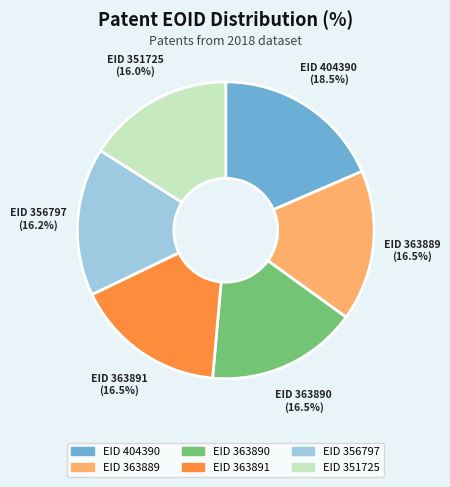

Is there a majority slice in this chart?

No